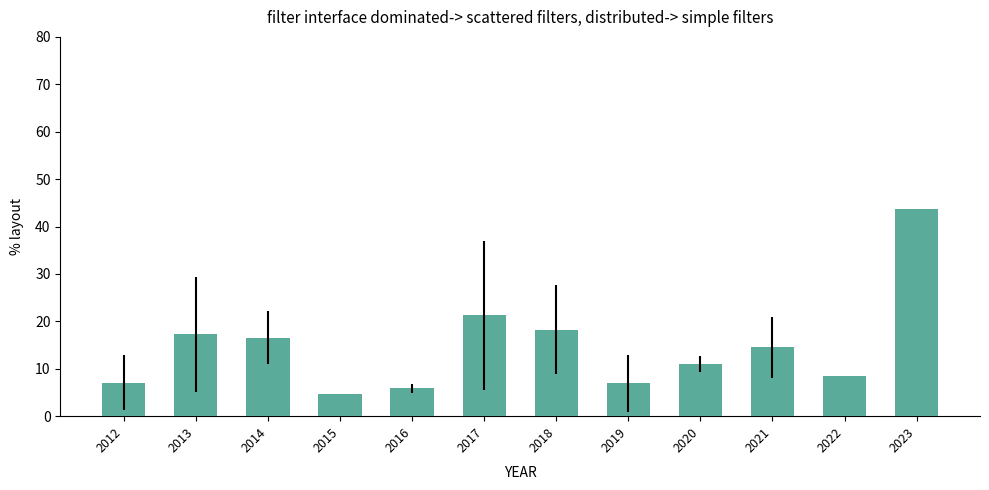

What is the smallest value displayed?

4.6